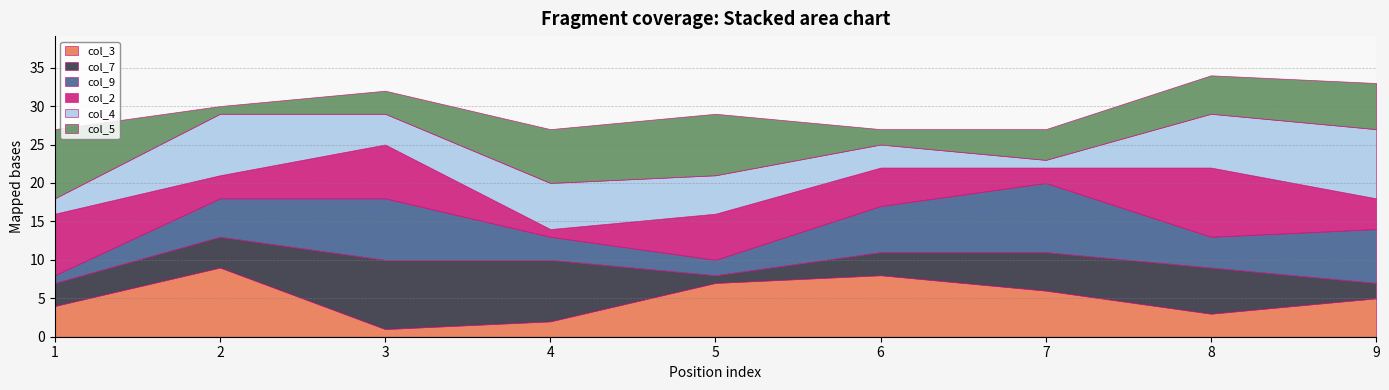

Which series changed the most between 5 and 8?

col_7